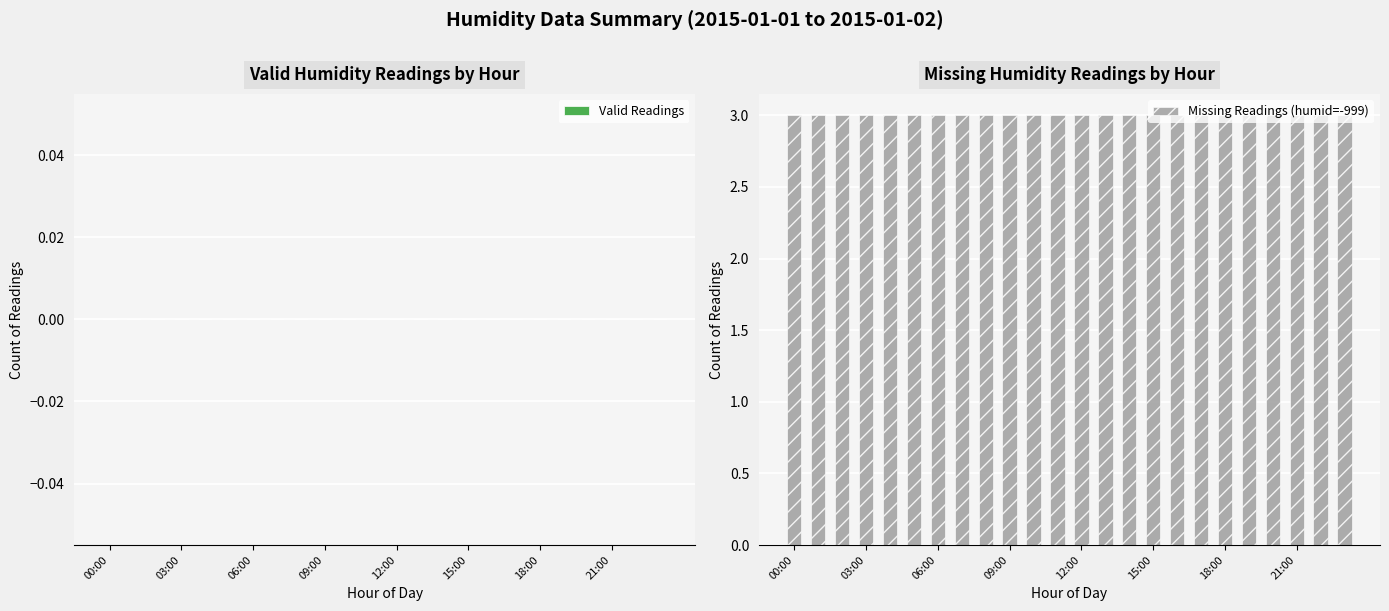

What is the label of the 14th bar from the left?

13